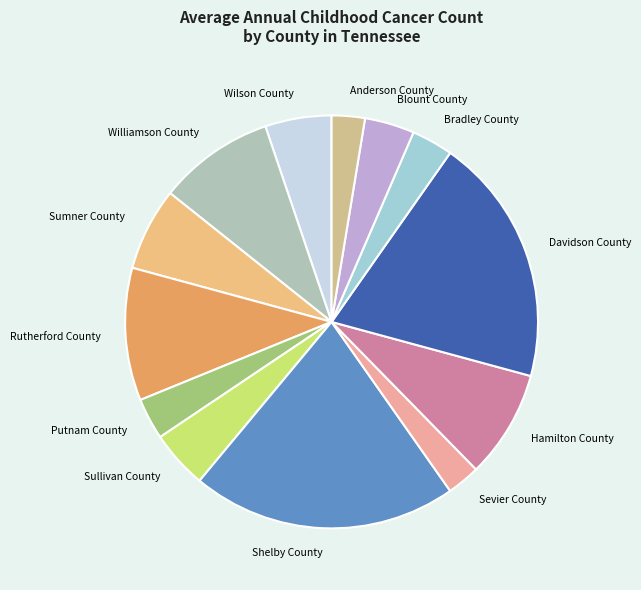

Which category has the biggest portion of the pie?

Shelby County